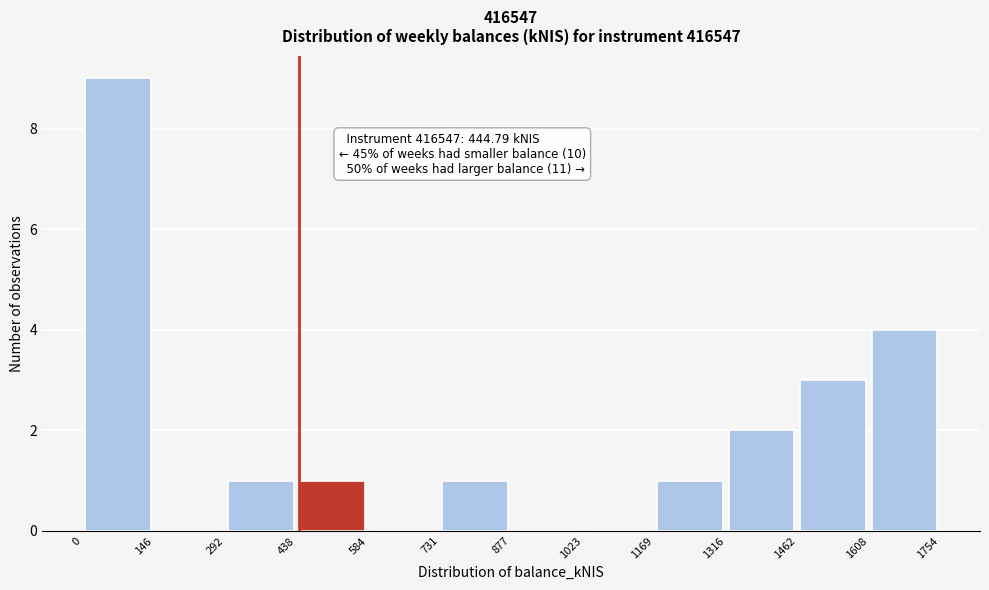

Which range on the x-axis has the tallest bar?

0 to 146